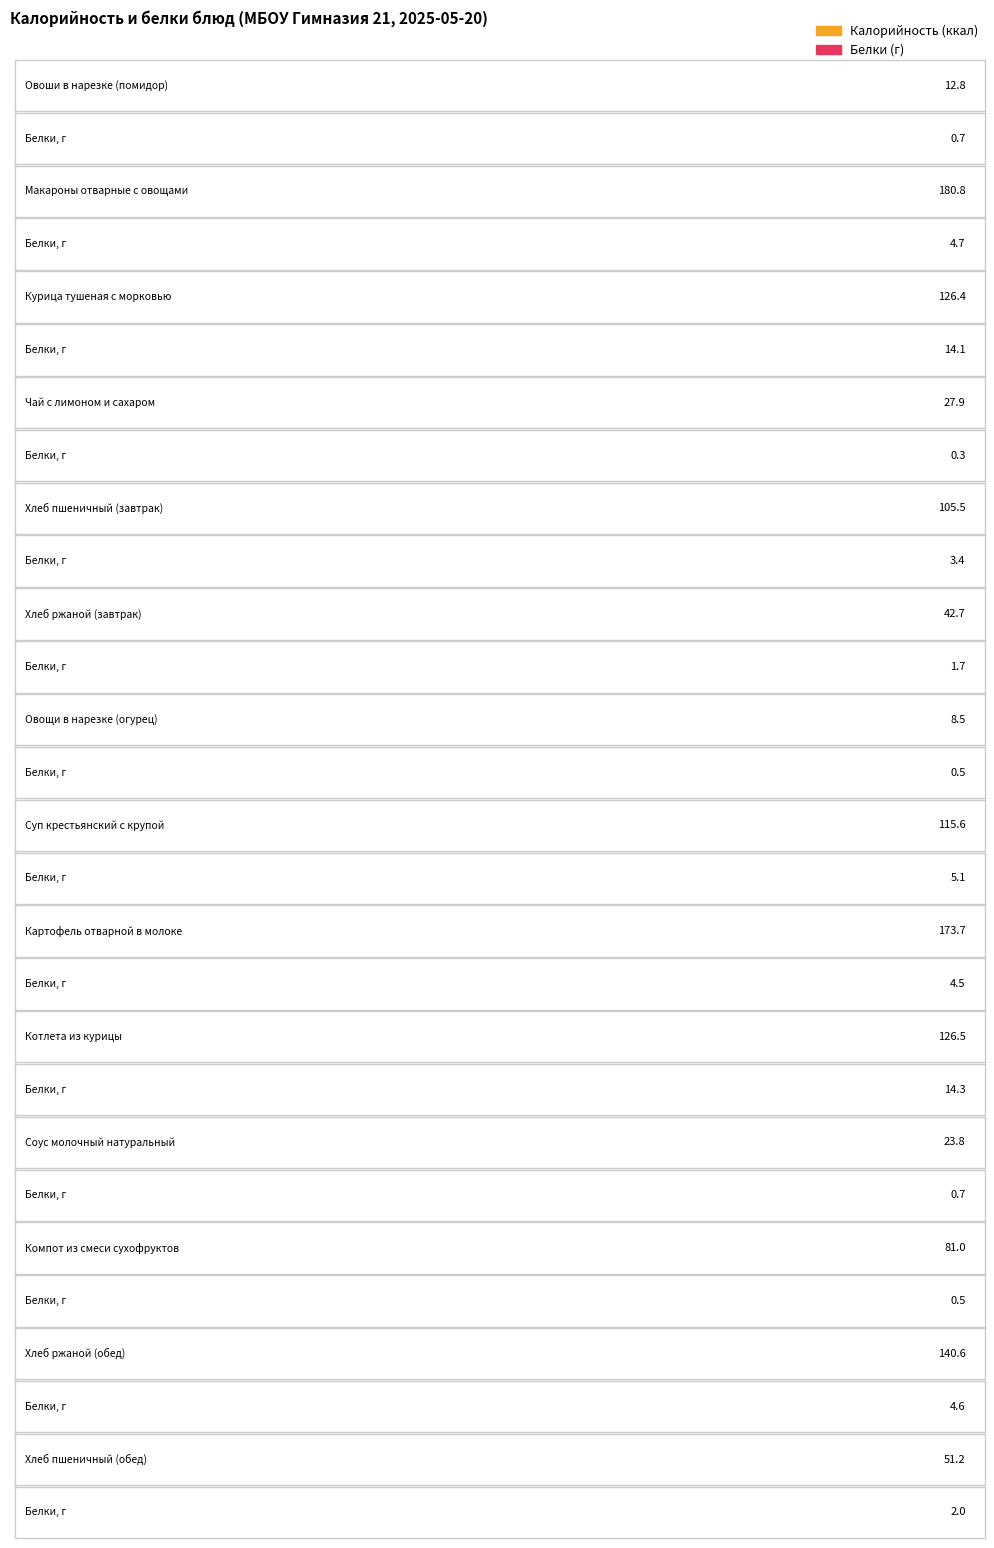

Rank the series by their average value, from highest to lowest.

Калорийность, Белки